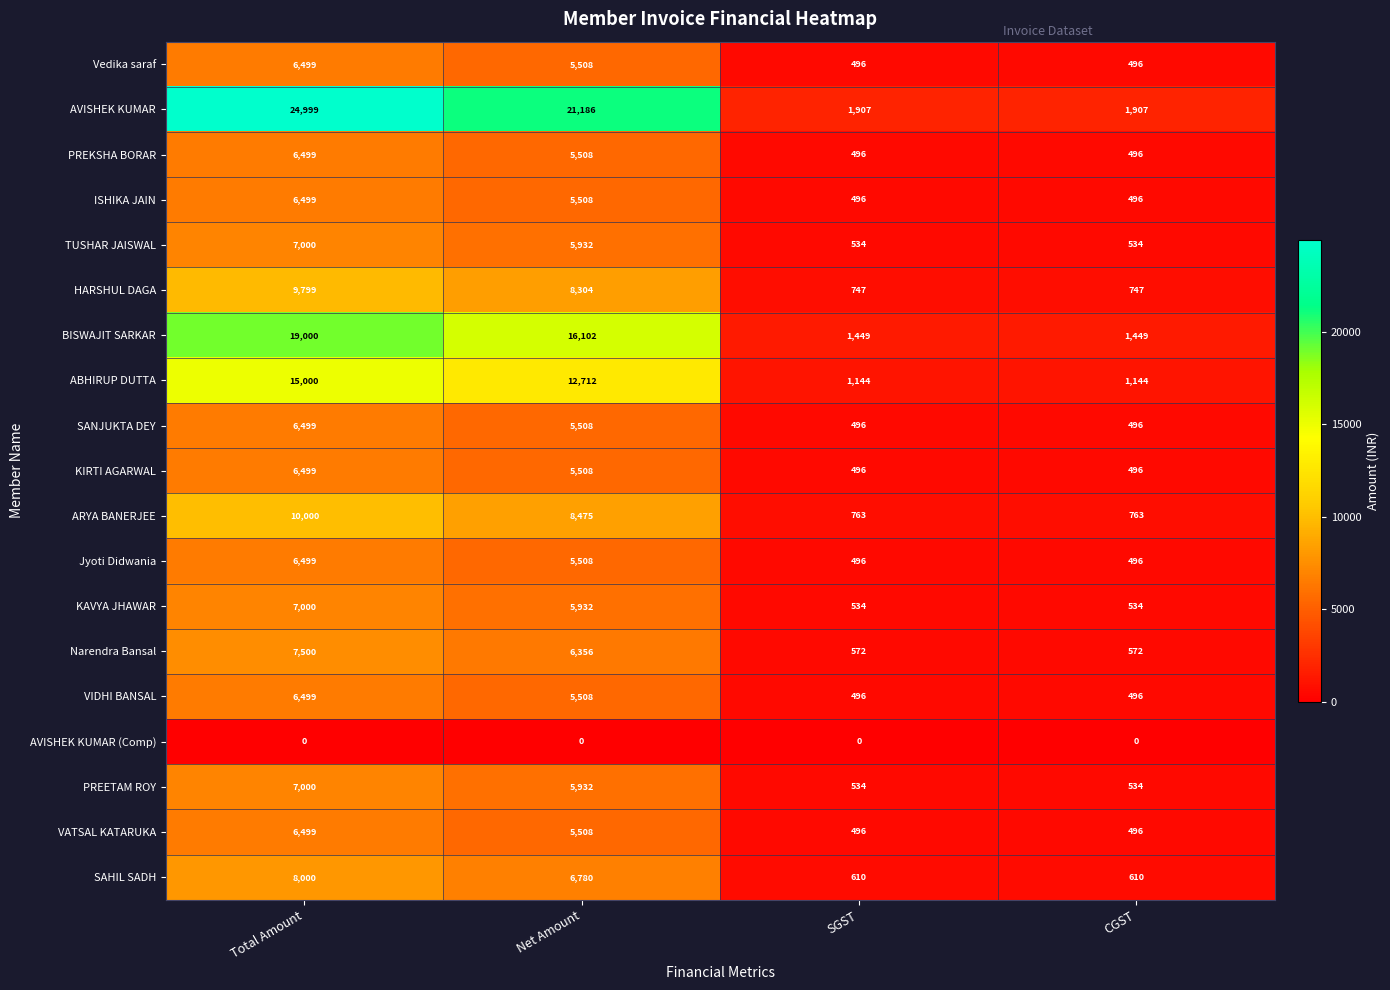

Between Total Amount and CGST, which series saw the biggest shift?

AVISHEK KUMAR